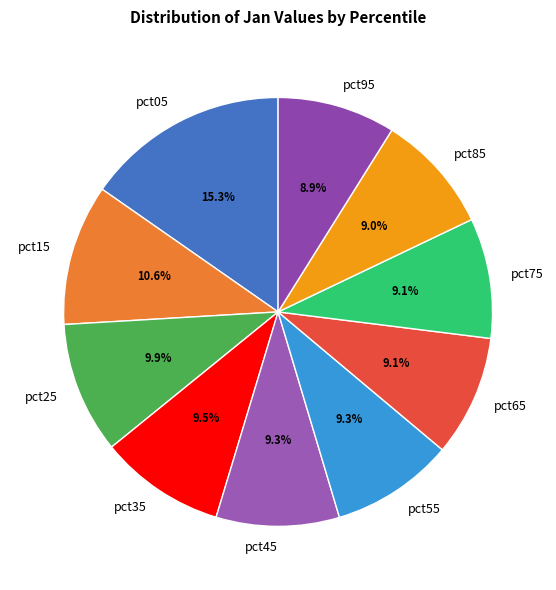

What is the largest slice in the pie chart?

pct05